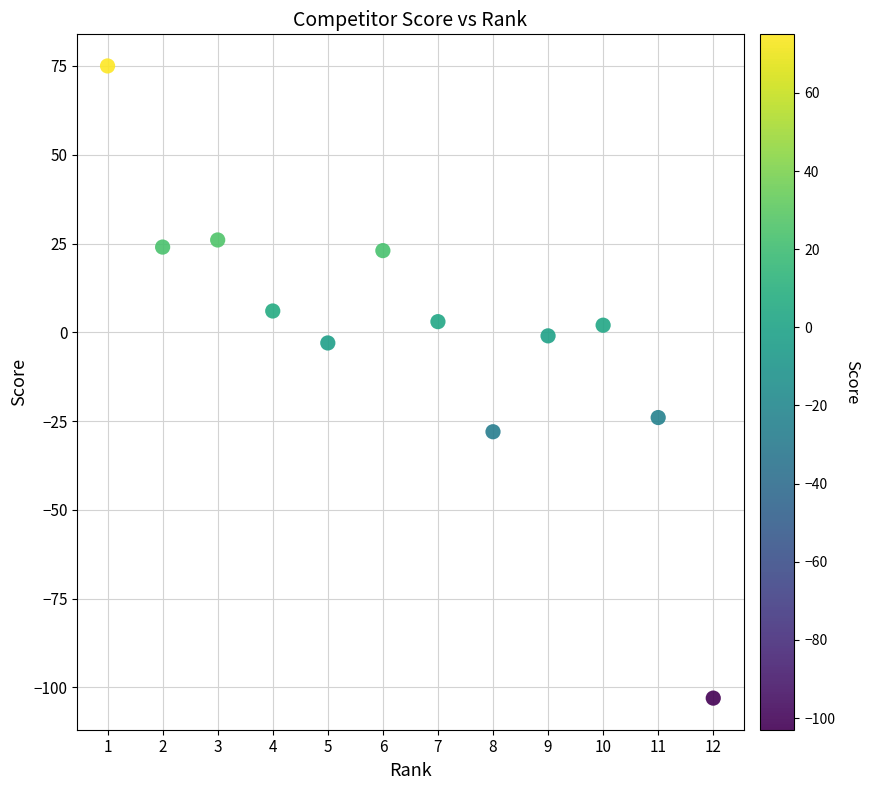

What is the average X value?

6